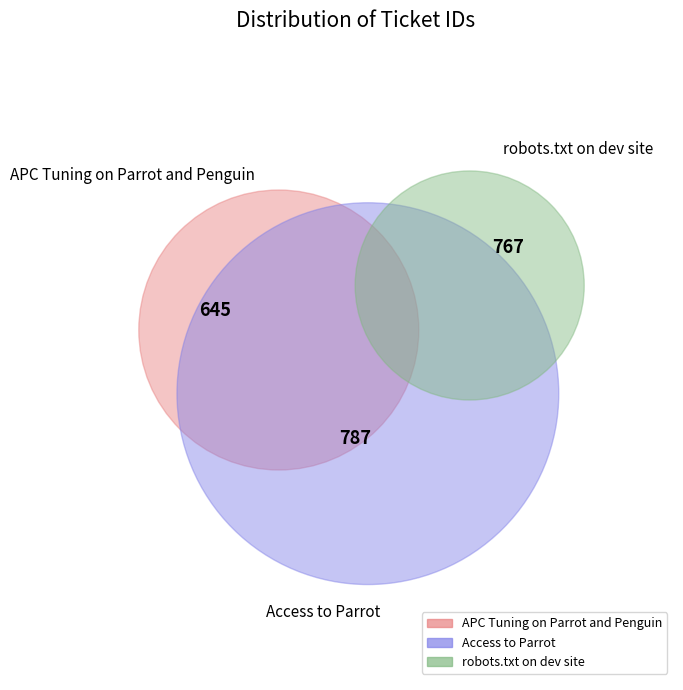

Count the number of slices in the pie.

3